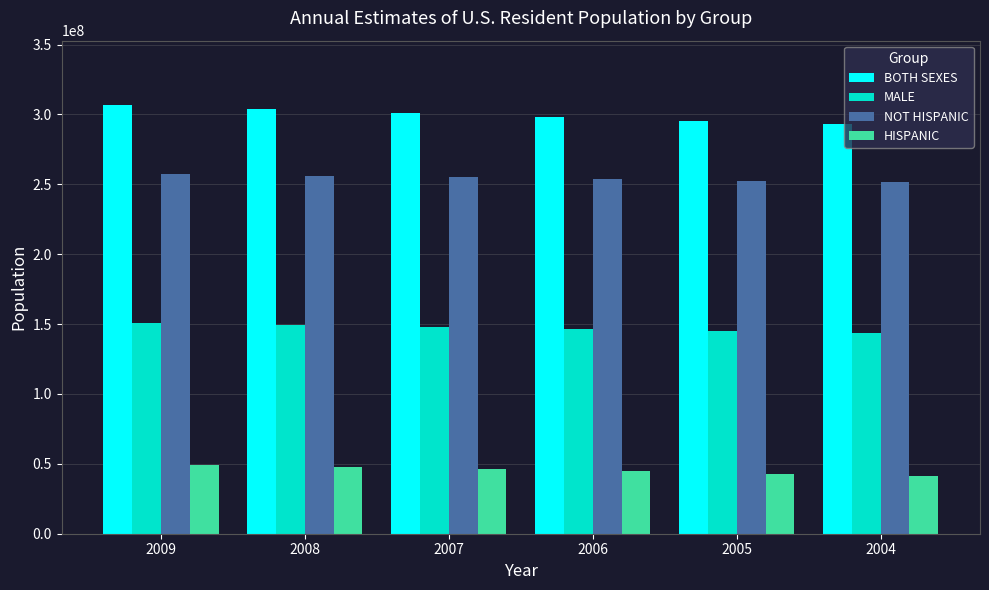

What is the difference between the highest and lowest values at 2007?

255034354